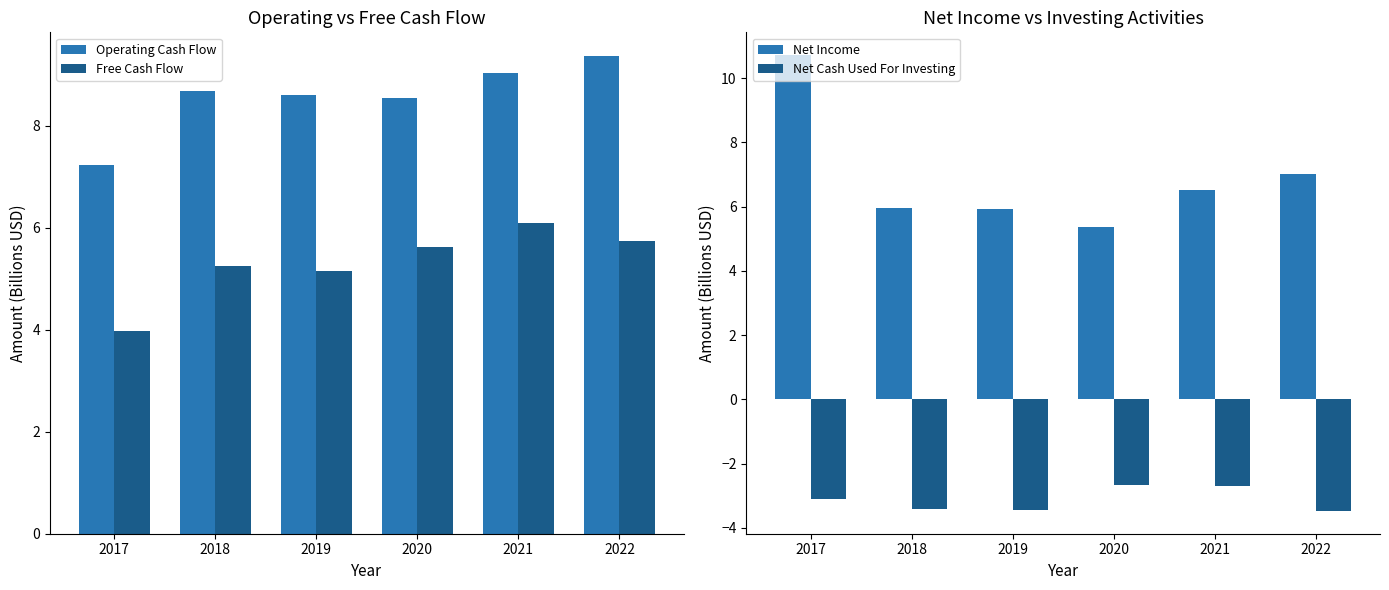

How many Net Cash Used For Investing values are between -3 and -2?

2